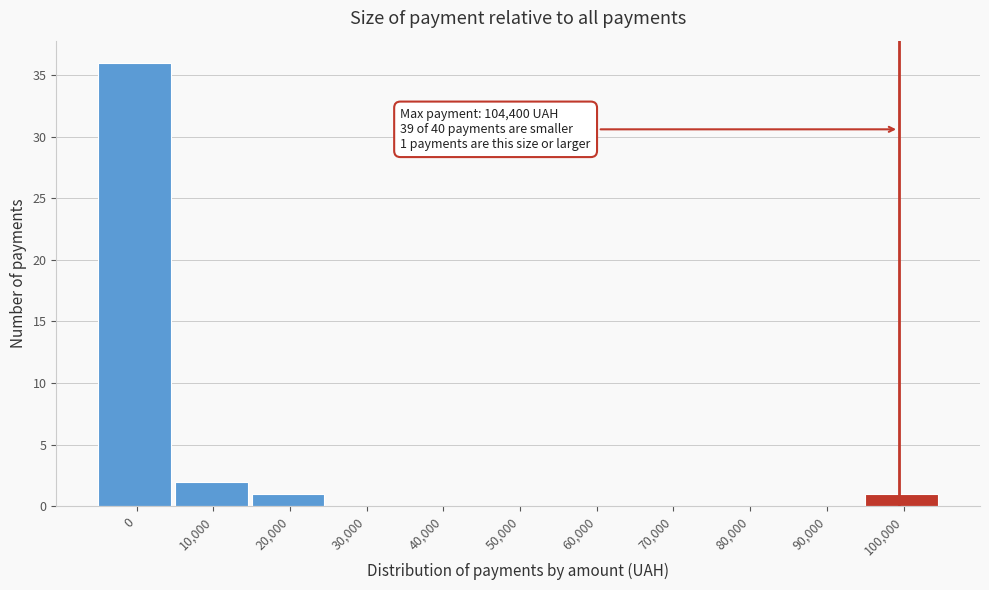

Reading right to left, what are all the values shown in this chart?

100,000=1	90,000=0	80,000=0	70,000=0	60,000=0	50,000=0	40,000=0	30,000=0	20,000=1	10,000=2	0=36